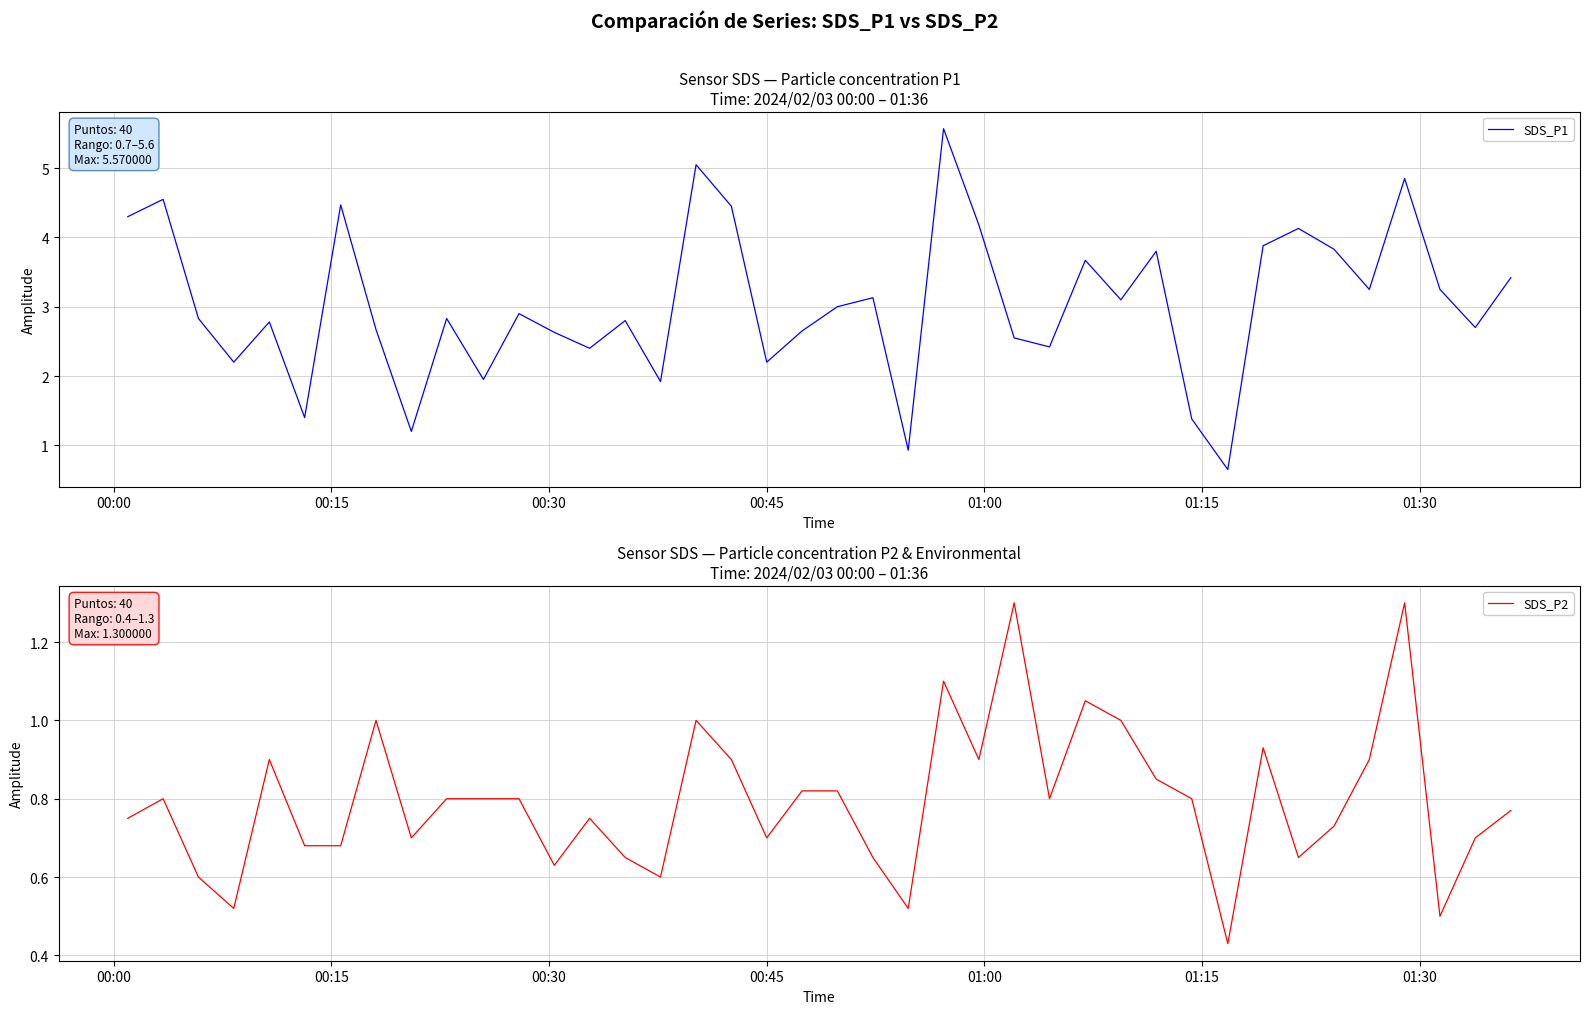

What is the average value of the SDS_P1 series?

3.0